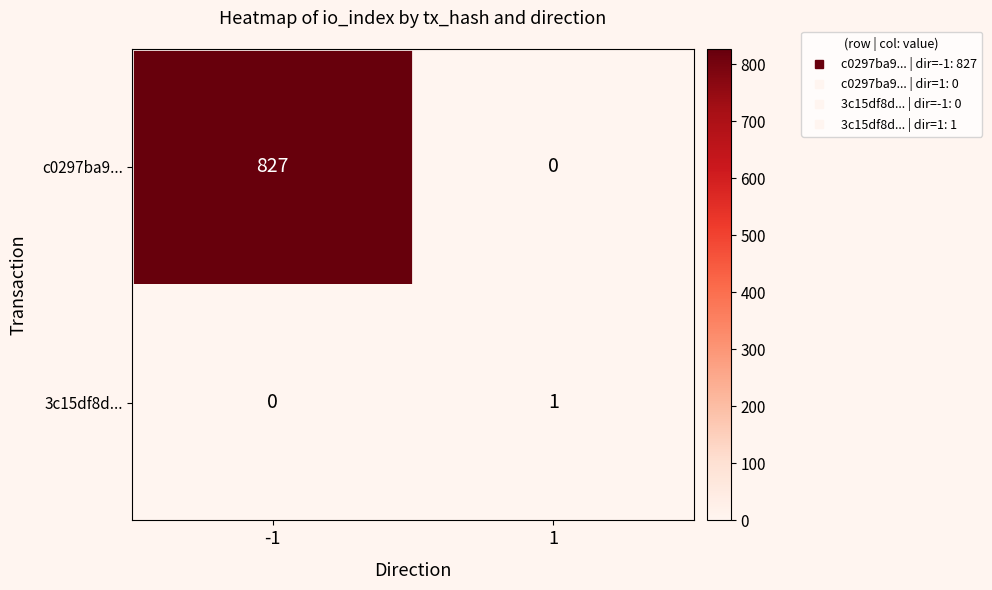

The value of 3c15df8d... at 1 is 2. True or false?

False